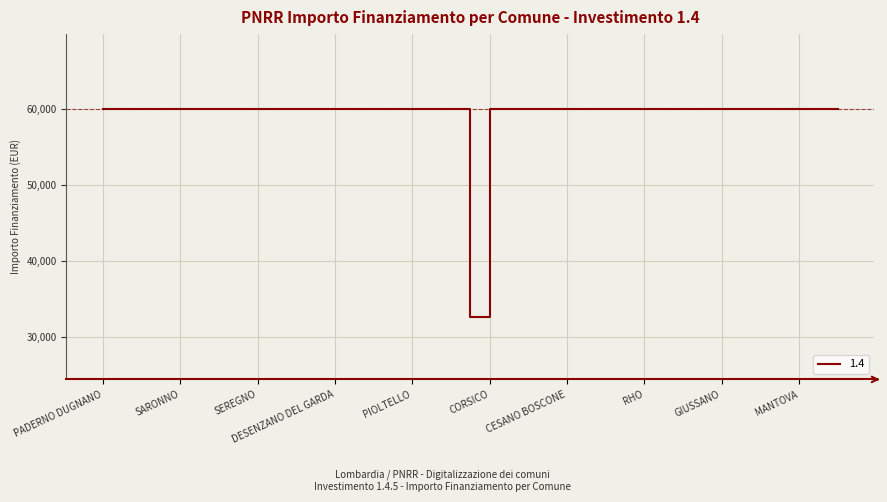

What is the smallest value displayed?

32589